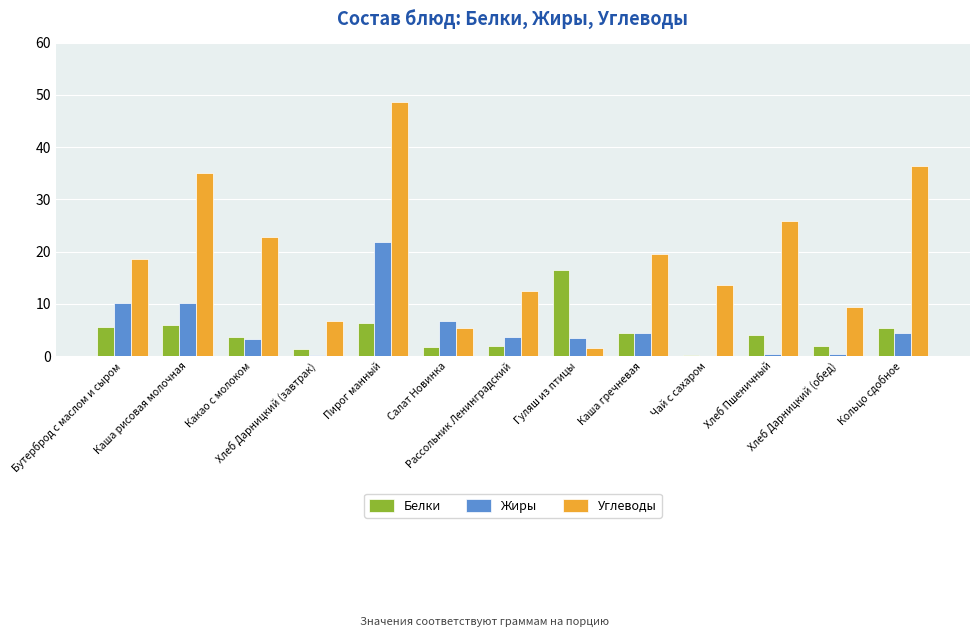

What is the sum of all Жиры values?

69.2